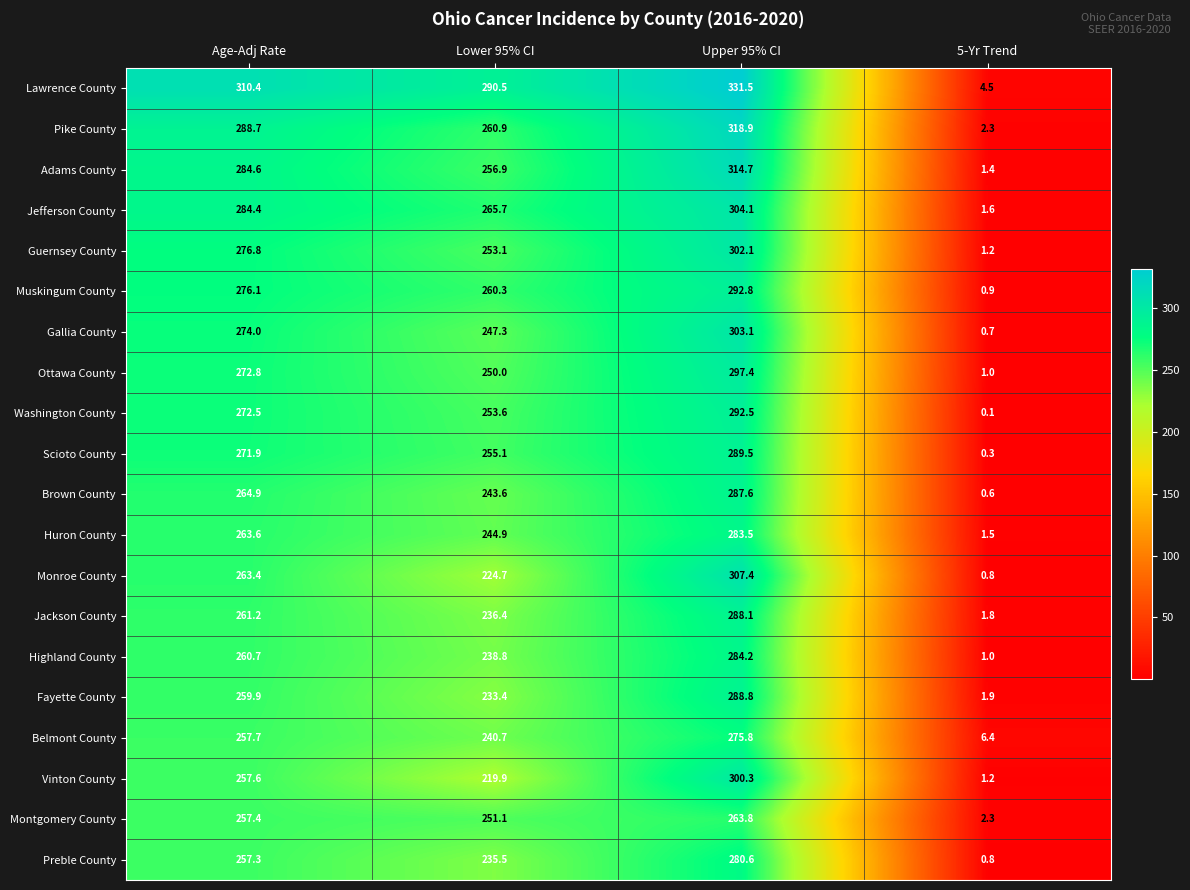

What is the minimum value shown in the chart?

0.1